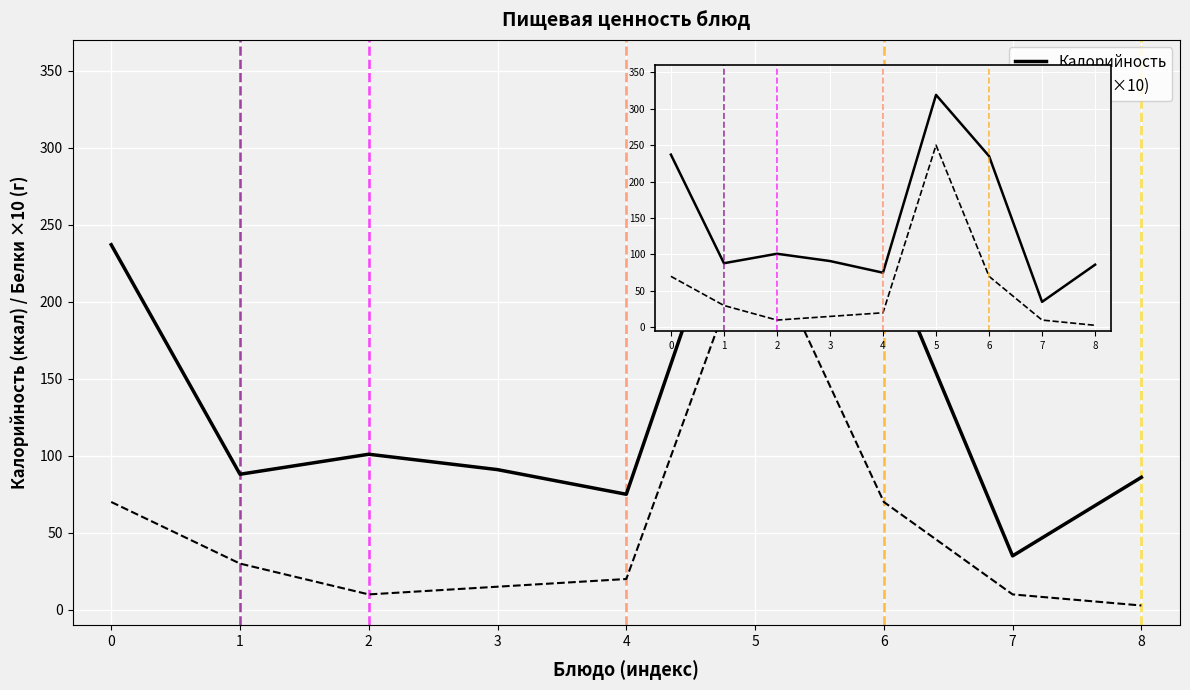

Between 7 and 4, which is larger?

4